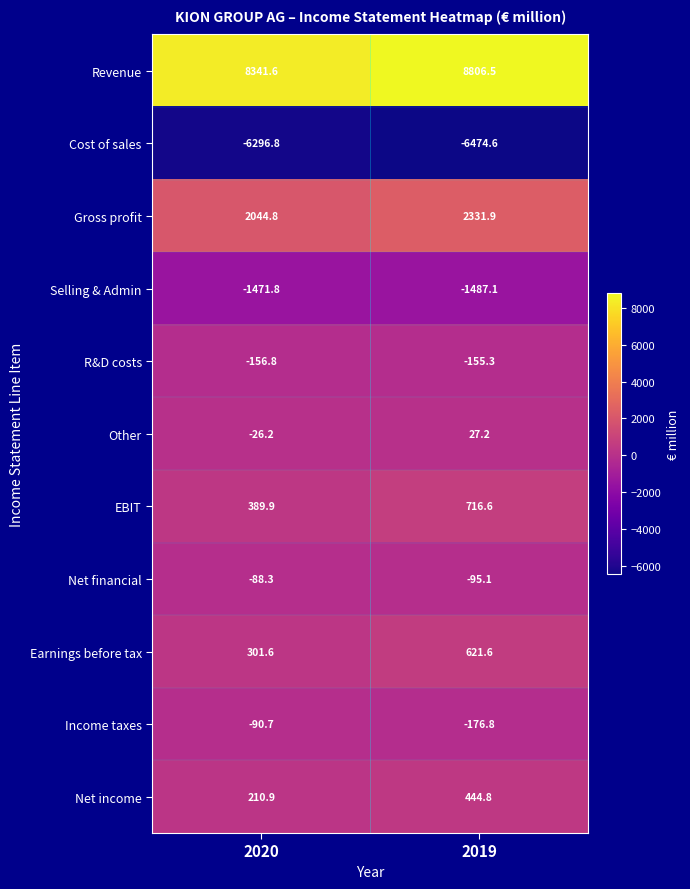

At how many categories does at least one series exceed 6516?

2